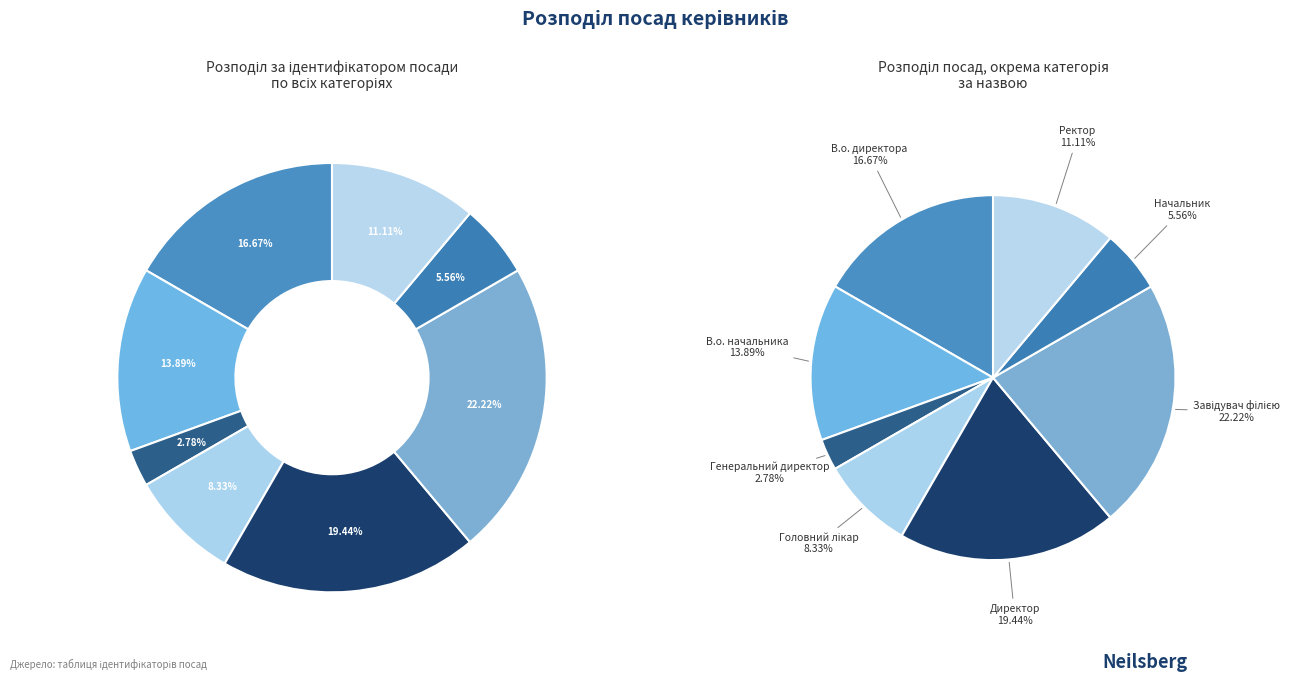

Does Директор account for over 50% of the chart?

No